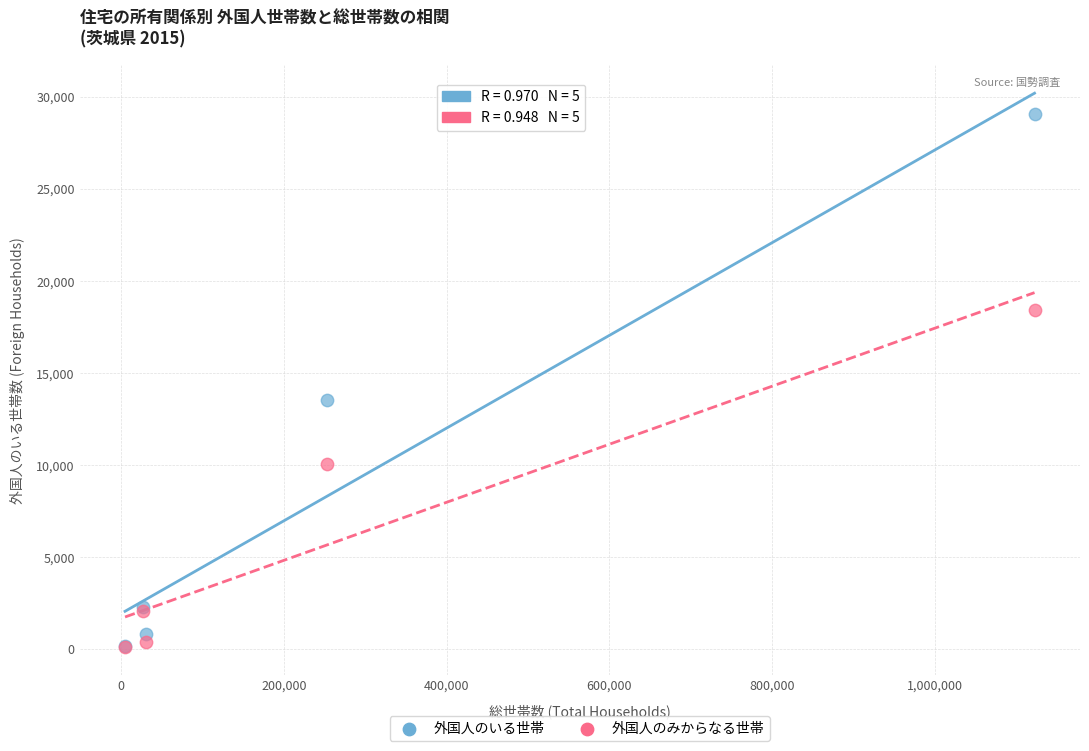

Across all series, what Y value is closest to 14603?

13536